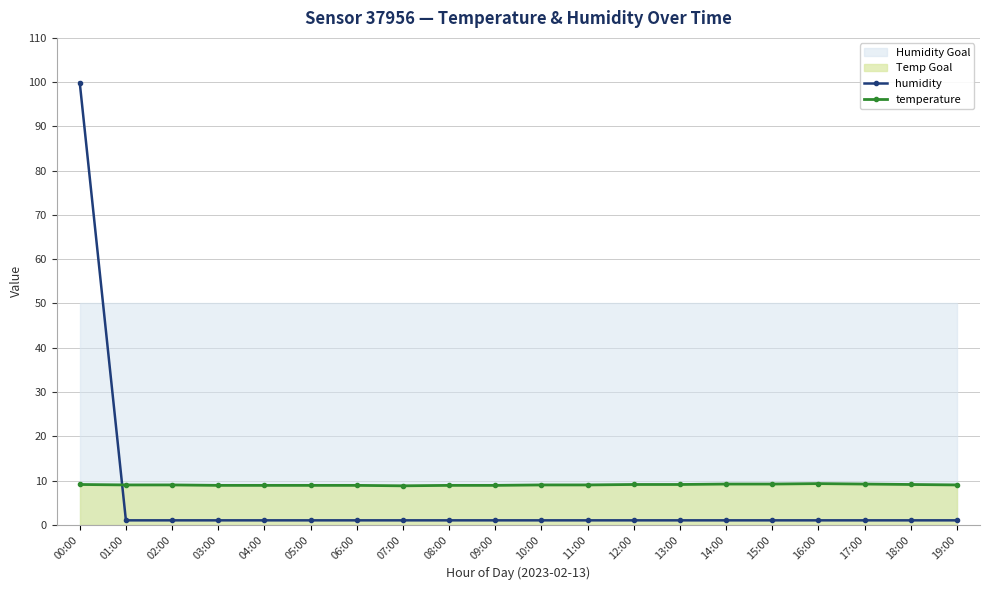

At which category does temperature reach its first local peak?

16:00